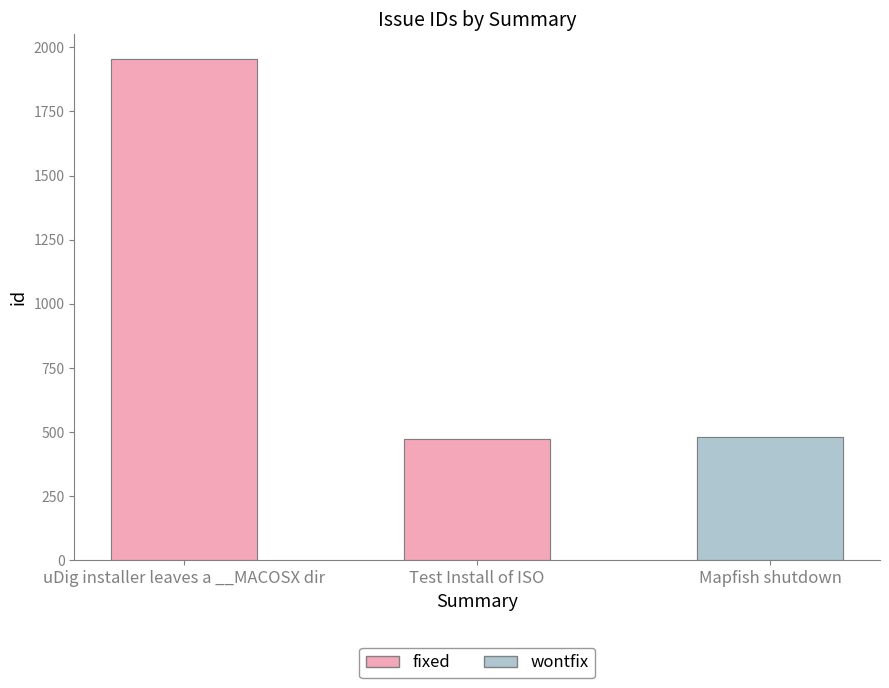

What is the sum of the values at Test Install of ISO and Mapfish shutdown?

955